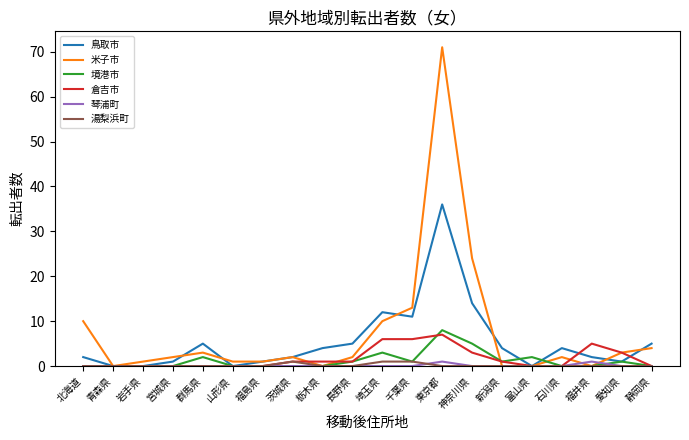

Is it true that 湯梨浜町 equals 0 at 石川県?

True